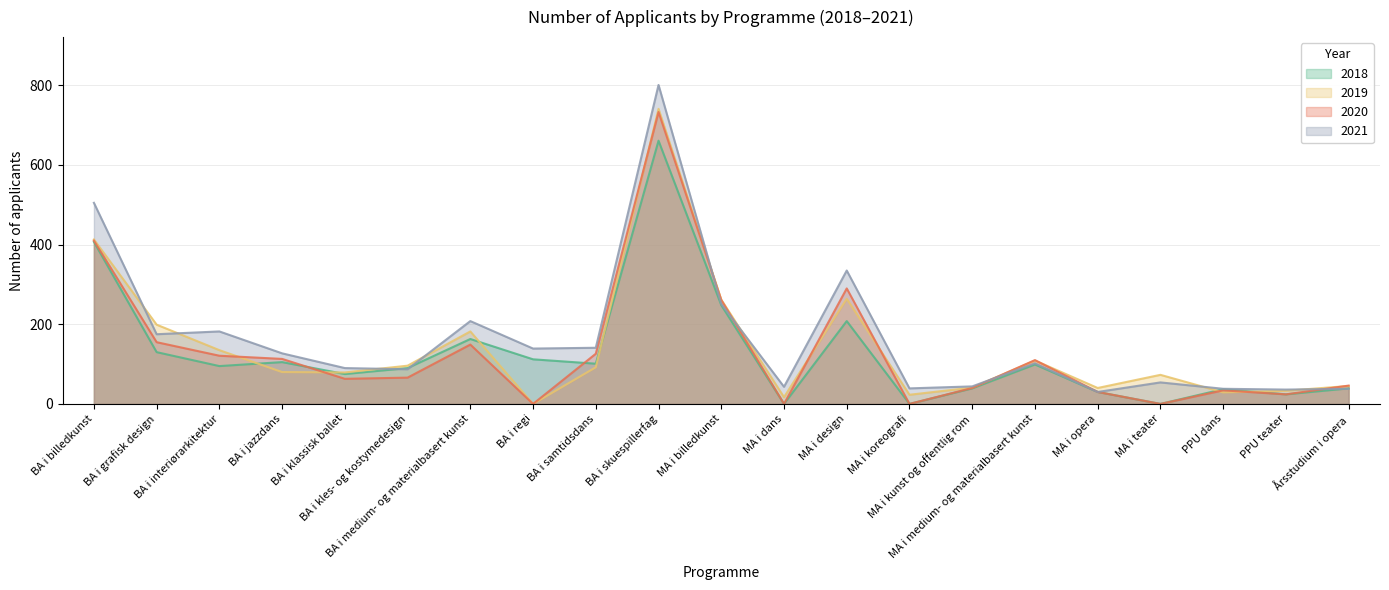

The 2018 series shows 30 at MA i opera. True or false?

True